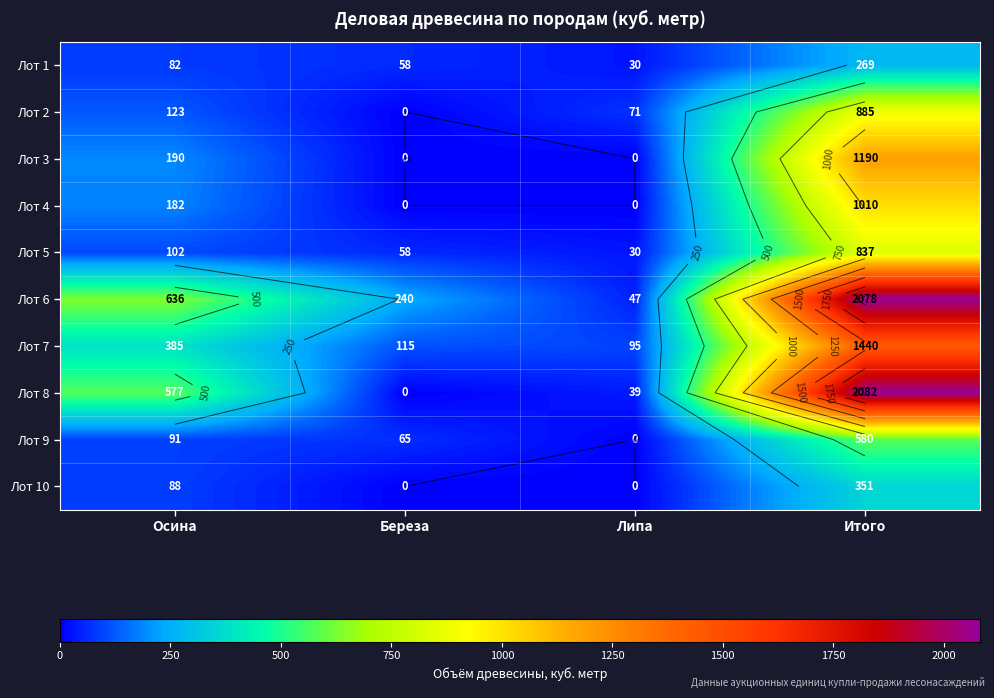

What is the difference between the maximum and minimum values in the Лот 3 series?

1190